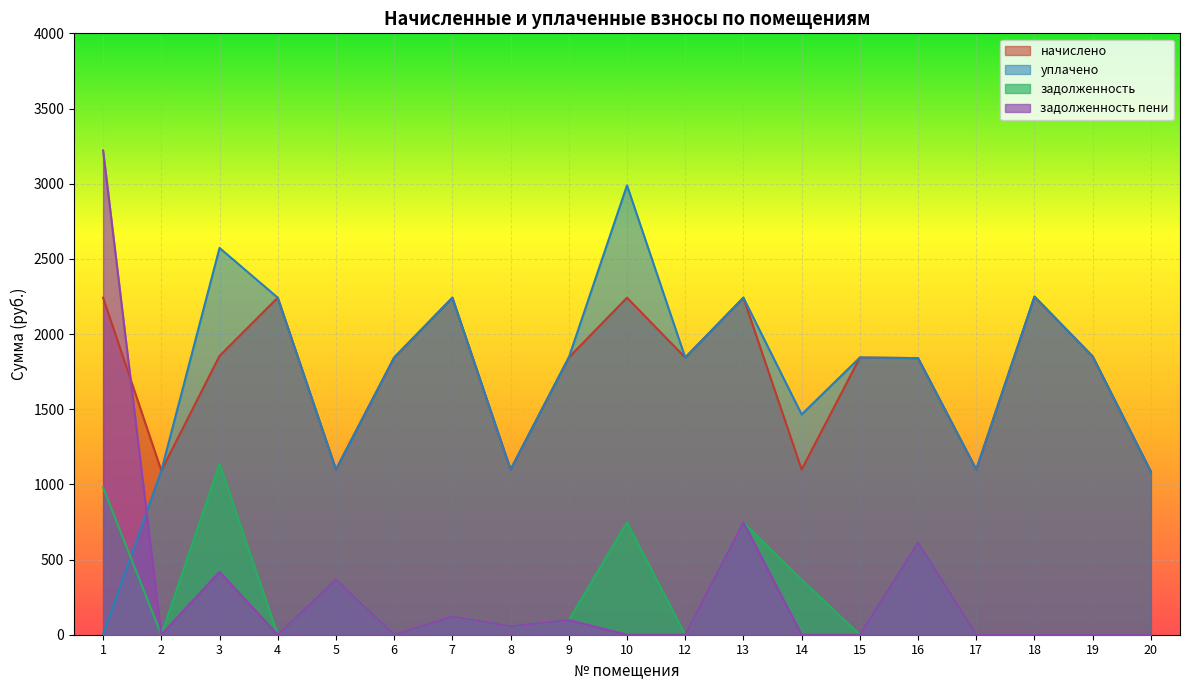

Which series has the largest total across all categories?

начислено